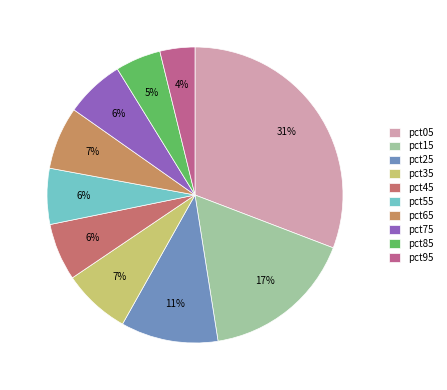

Rank the categories by value from lowest to highest.

pct95, pct85, pct55, pct45, pct75, pct65, pct35, pct25, pct15, pct05